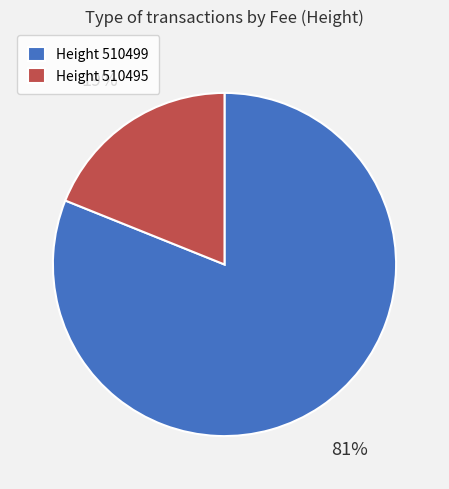

To the nearest percent, what is the difference between the largest and smallest slice percentages?

62%